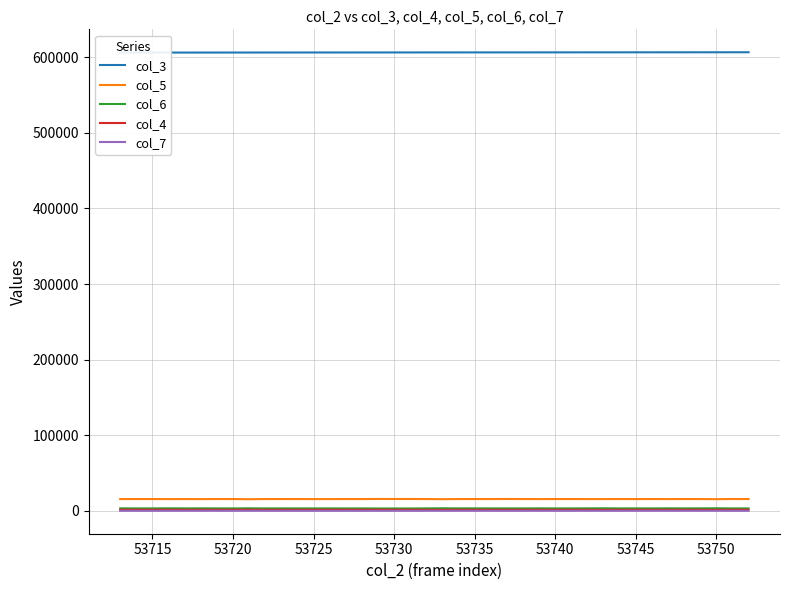

True or false: col_5 and col_6 intersect in this chart.

False